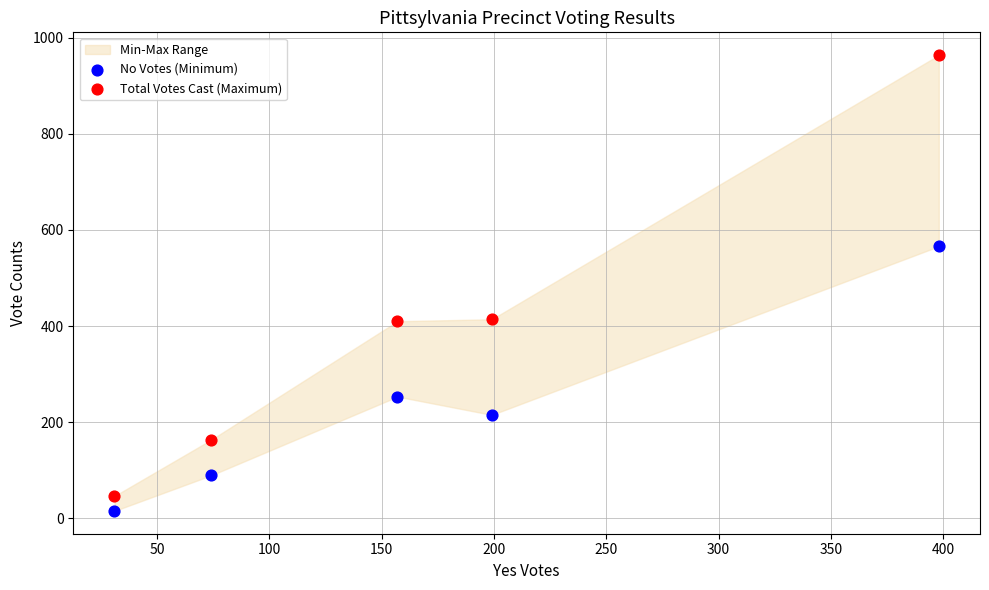

Which series reaches the maximum Y coordinate?

Total Votes Cast (Maximum)